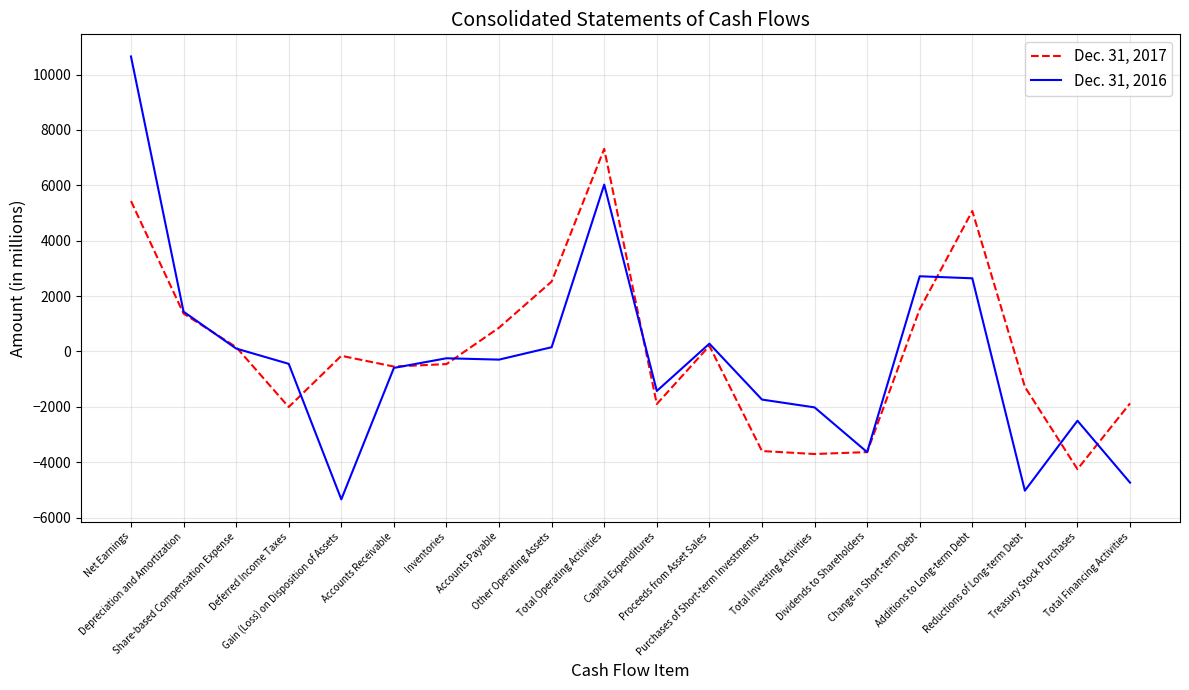

Between Capital Expenditures and Dividends to Shareholders, which series saw the biggest shift?

Dec. 31, 2016